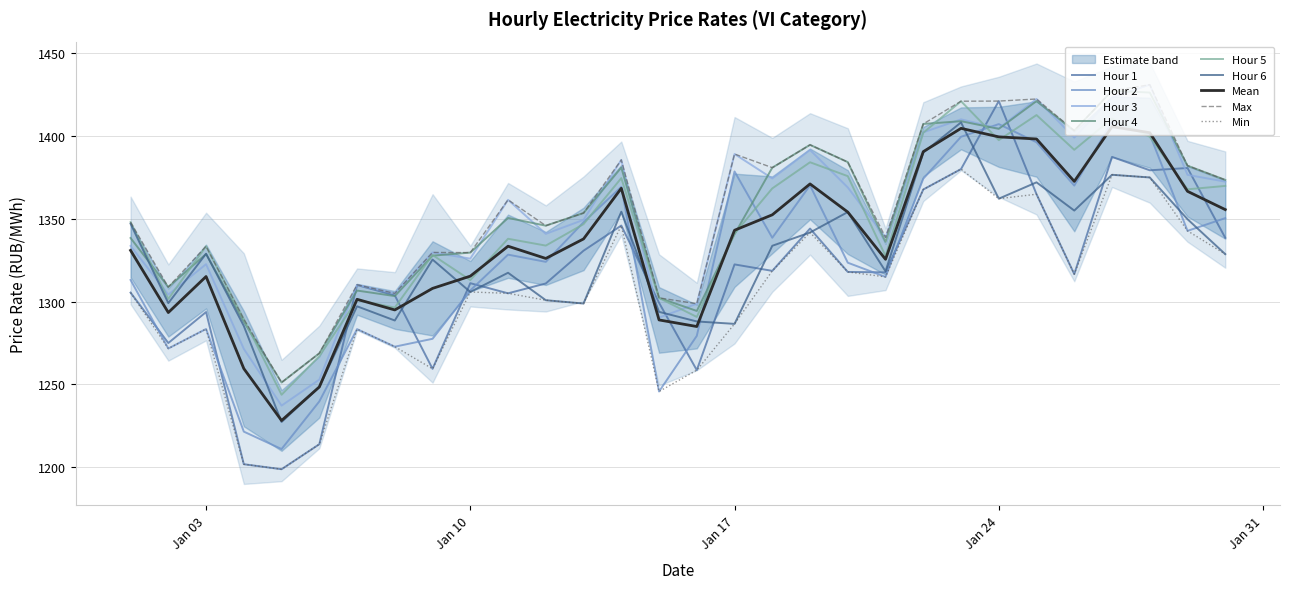

Count the number of data series in this chart.

6